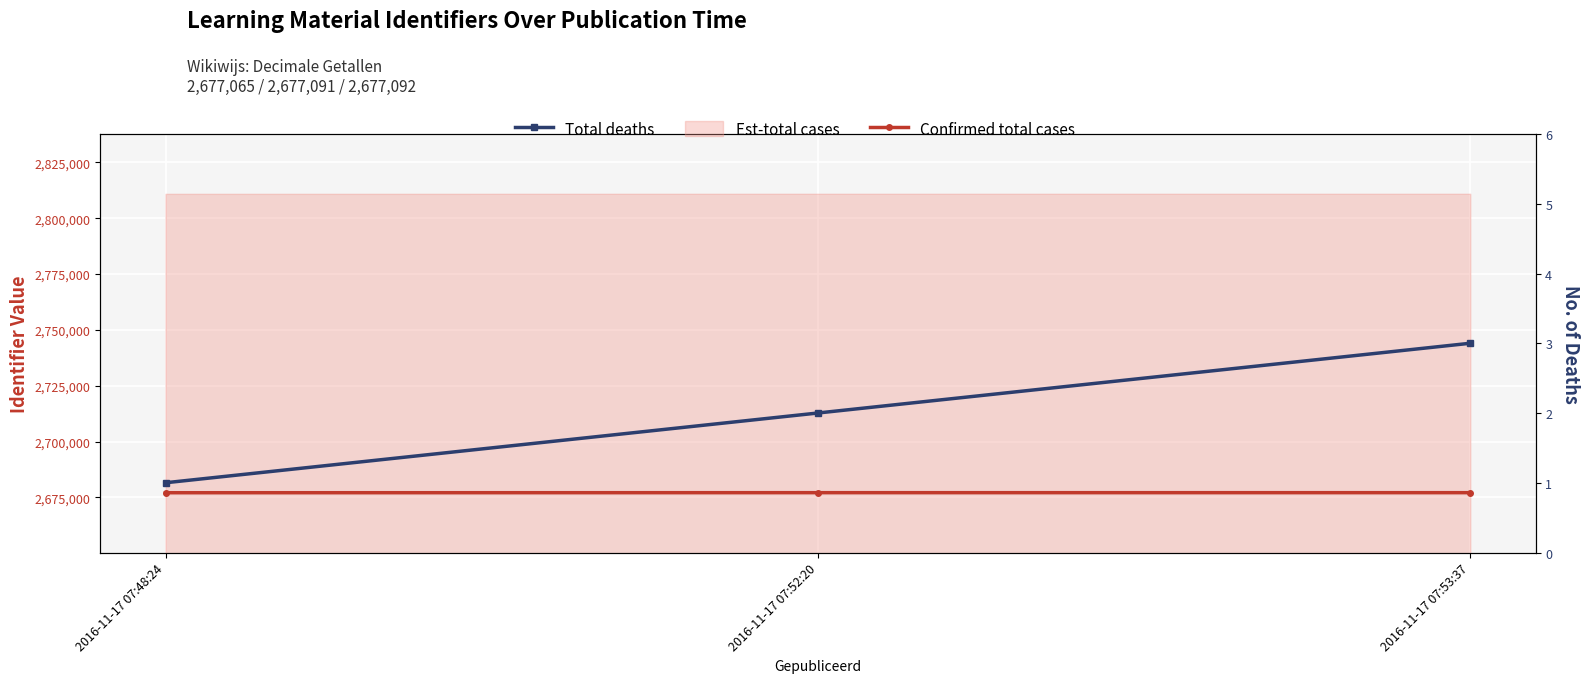

How many Total deaths values are between 1 and 3?

3